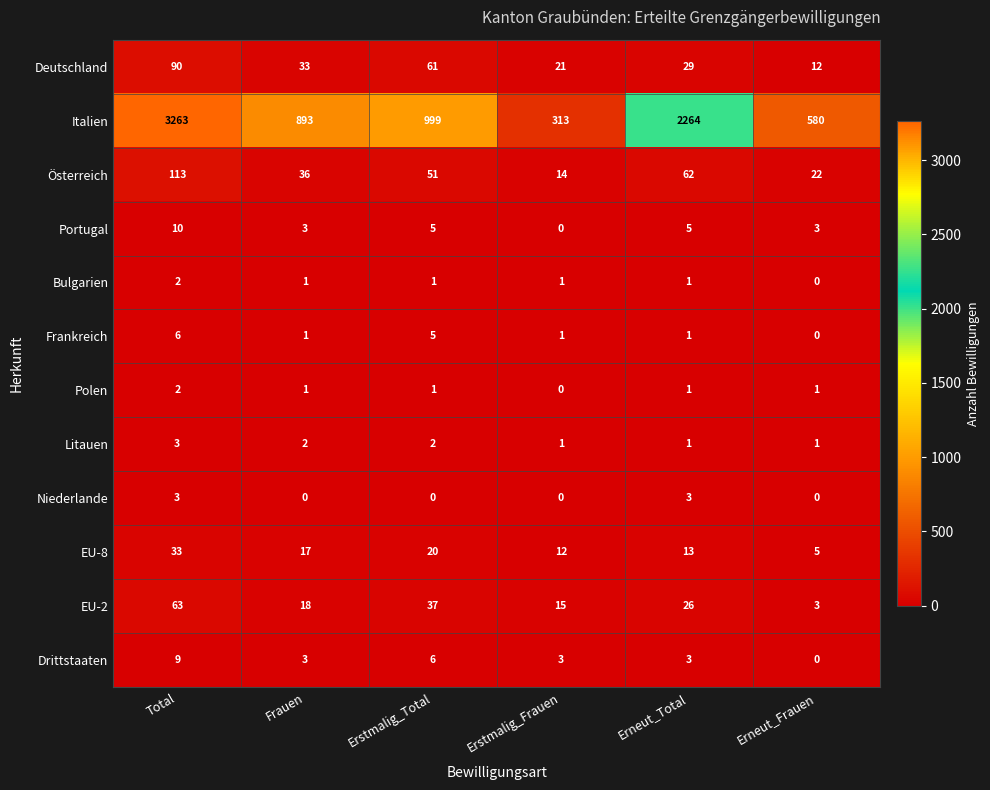

Which series has the largest total across all categories?

Italien